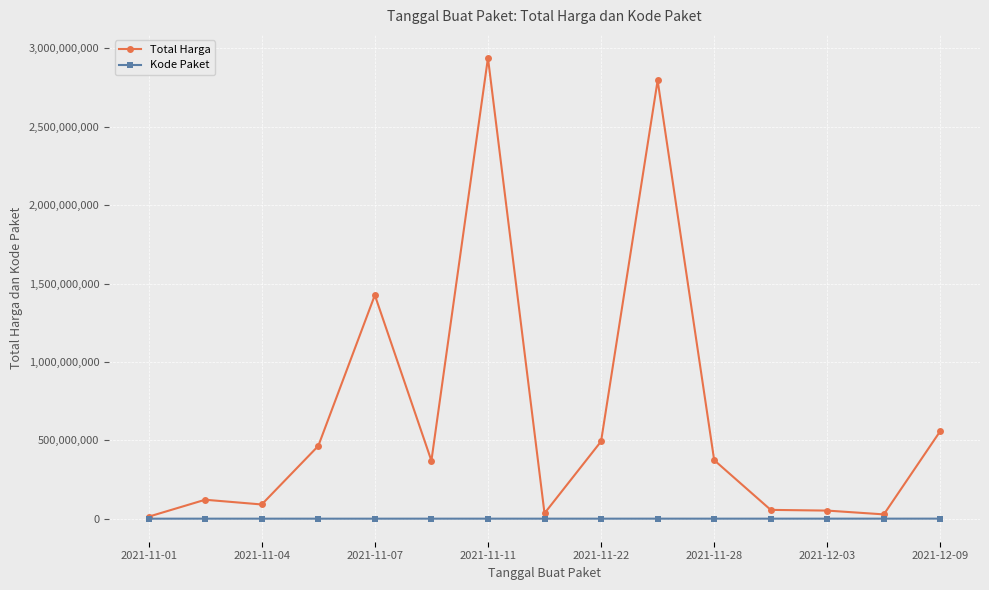

What are all the series names shown in the legend?

Total Harga, Kode Paket